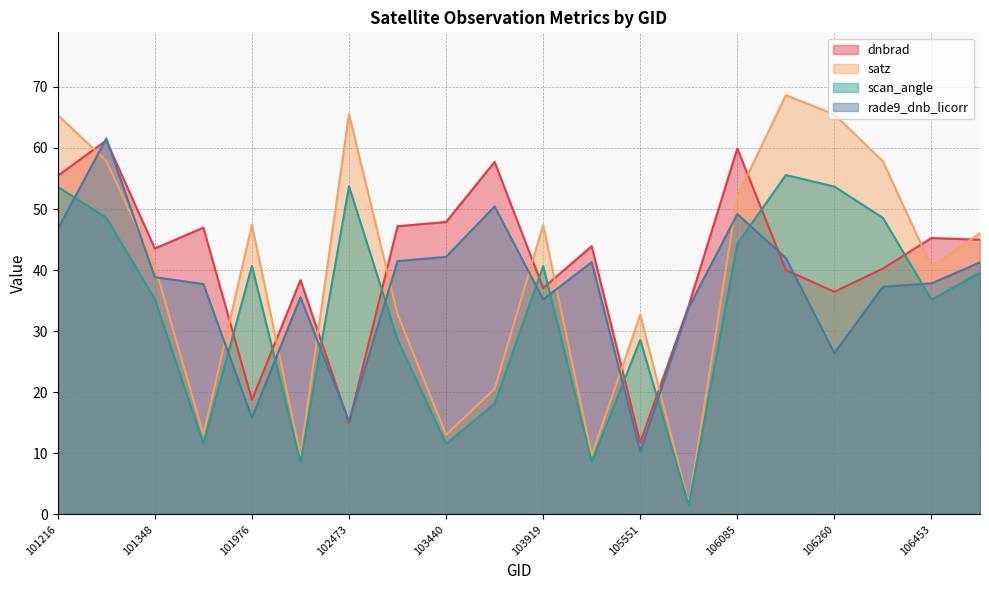

How many lines are shown in the chart?

4